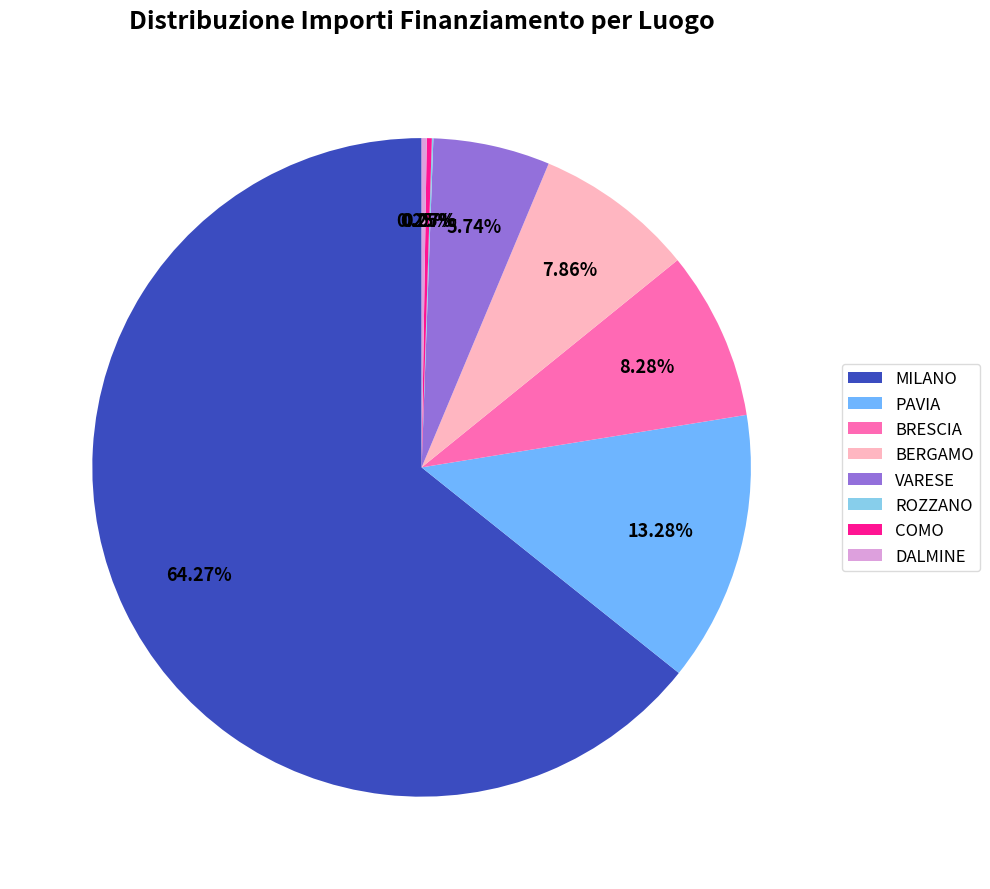

Which slice represents more than half of the pie?

MILANO